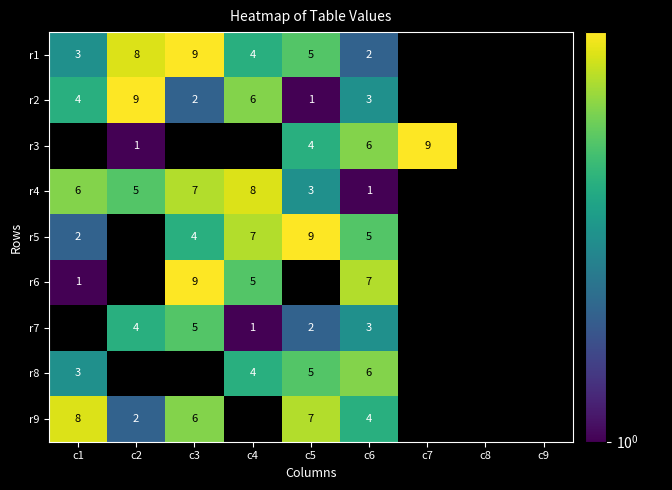

What is the difference between the r1 values at c1 and c4?

1